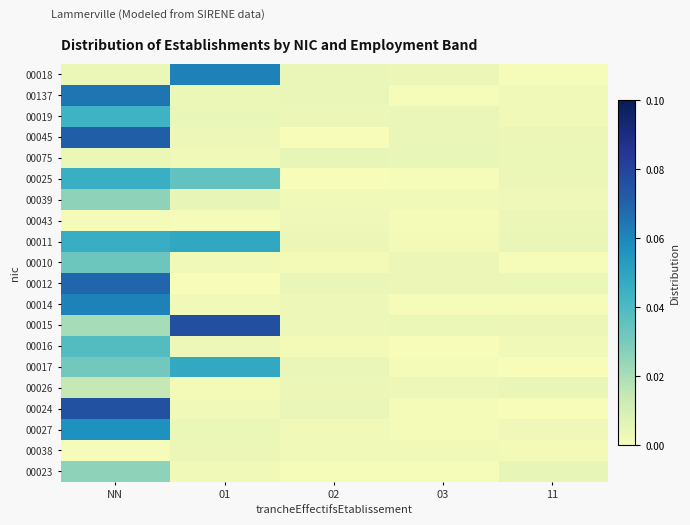

Reading left to right, list all the values displayed in this chart.

00018: NN=0.0	01=0.1	02=0.0	03=0.0	11=0.0
00137: NN=0.1	01=0.0	02=0.0	03=0.0	11=0.0
00019: NN=0.0	01=0.0	02=0.0	03=0.0	11=0.0
00045: NN=0.1	01=0.0	02=0.0	03=0.0	11=0.0
00075: NN=0.0	01=0.0	02=0.0	03=0.0	11=0.0
00025: NN=0.0	01=0.0	02=0.0	03=0.0	11=0.0
00039: NN=0.0	01=0.0	02=0.0	03=0.0	11=0.0
00043: NN=0.0	01=0.0	02=0.0	03=0.0	11=0.0
00011: NN=0.0	01=0.0	02=0.0	03=0.0	11=0.0
00010: NN=0.0	01=0.0	02=0.0	03=0.0	11=0.0
00012: NN=0.1	01=0.0	02=0.0	03=0.0	11=0.0
00014: NN=0.1	01=0.0	02=0.0	03=0.0	11=0.0
00015: NN=0.0	01=0.1	02=0.0	03=0.0	11=0.0
00016: NN=0.0	01=0.0	02=0.0	03=0.0	11=0.0
00017: NN=0.0	01=0.0	02=0.0	03=0.0	11=0.0
00026: NN=0.0	01=0.0	02=0.0	03=0.0	11=0.0
00024: NN=0.1	01=0.0	02=0.0	03=0.0	11=0.0
00027: NN=0.1	01=0.0	02=0.0	03=0.0	11=0.0
00038: NN=0.0	01=0.0	02=0.0	03=0.0	11=0.0
00023: NN=0.0	01=0.0	02=0.0	03=0.0	11=0.0